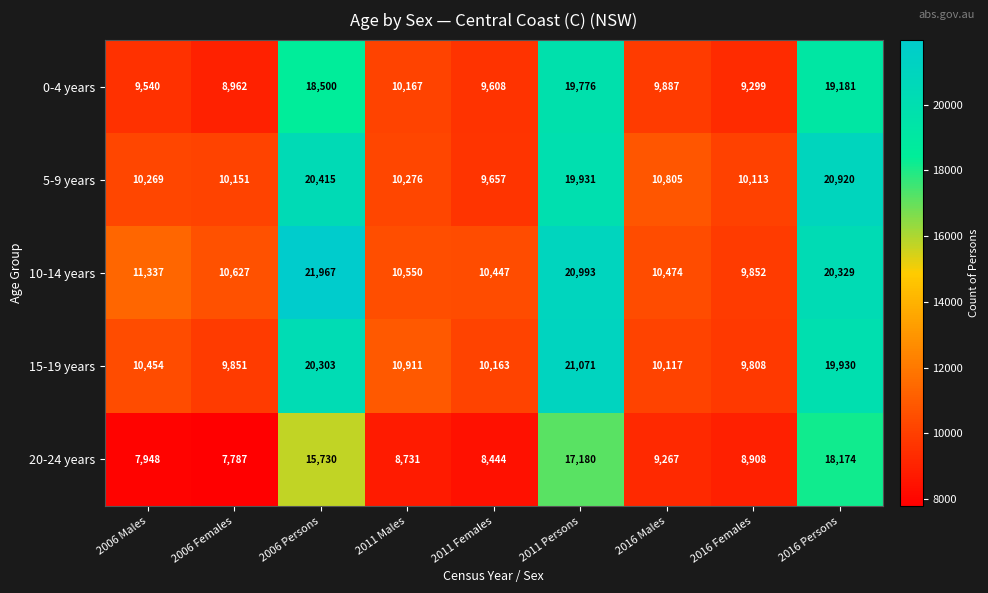

What is the sum of all 20-24 years values?

102169